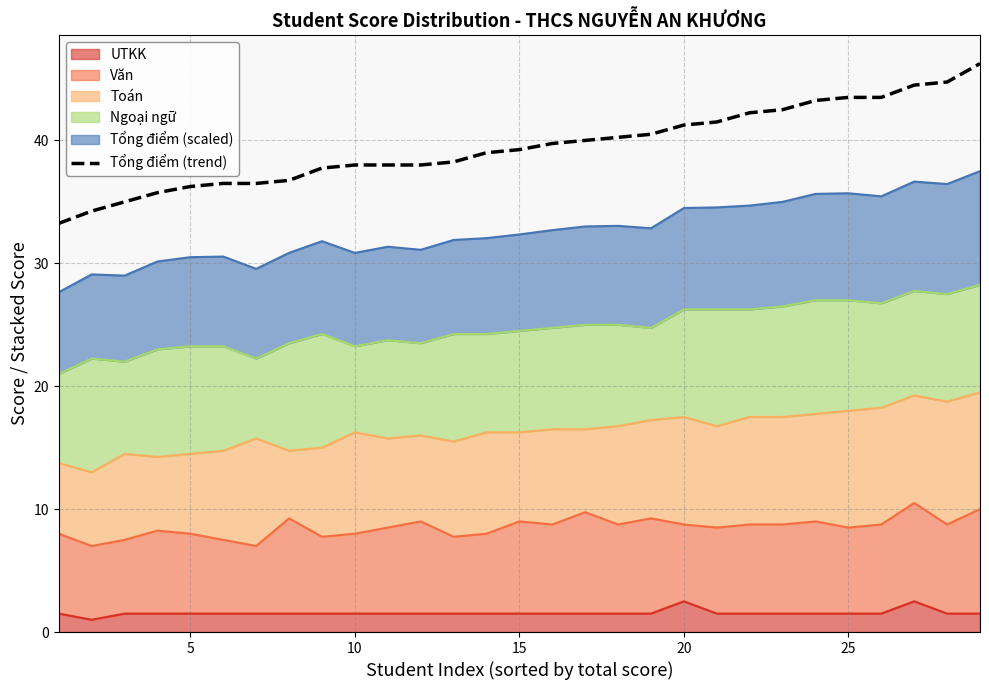

What is the average value?

39.5